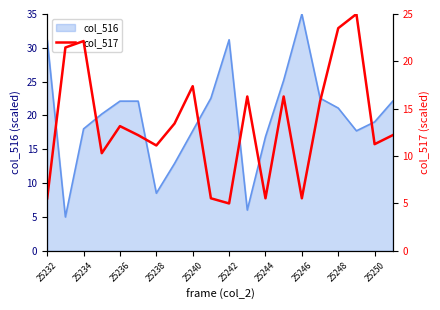

True or false: the data has more than 0 interior local peaks.

True